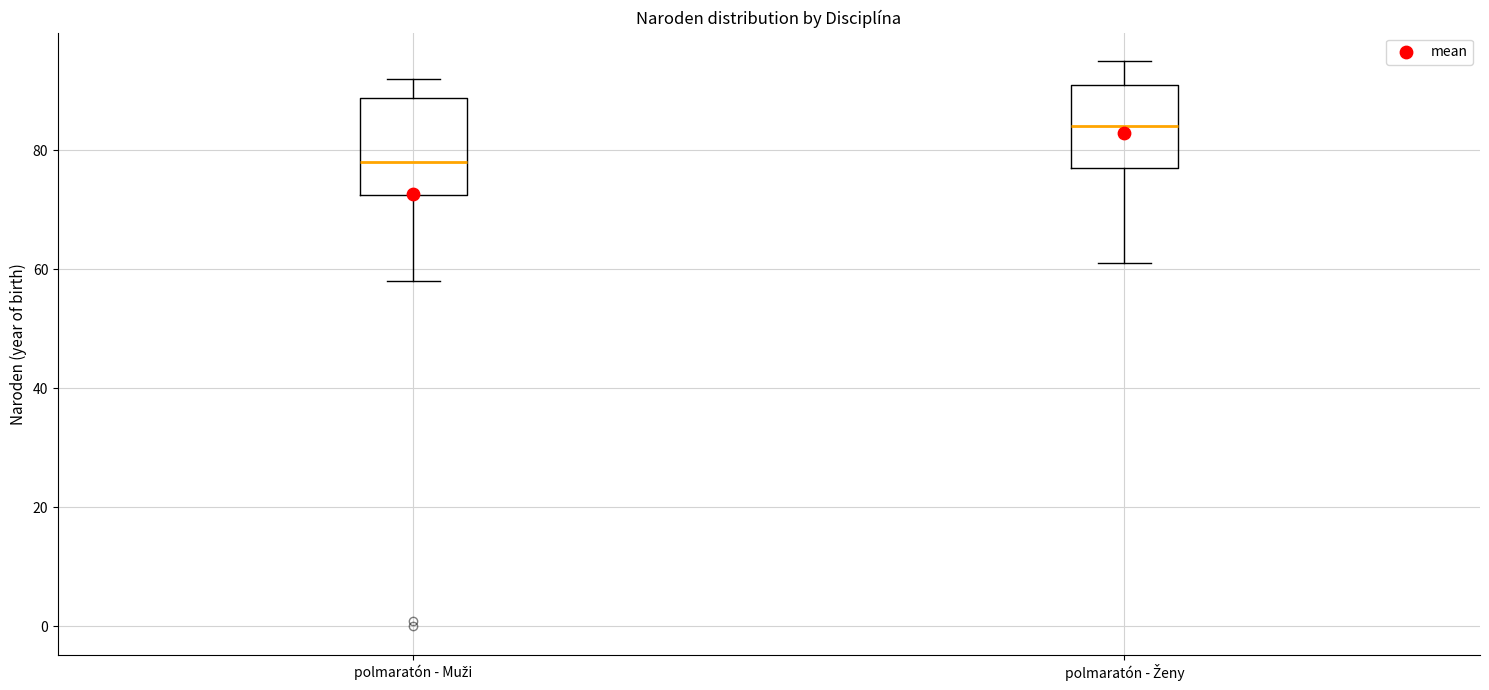

Where is the lower edge of the box for polmaratón - Muži on the y-axis? The values are not printed on the chart, so give them approximately, as read against the axis.

72